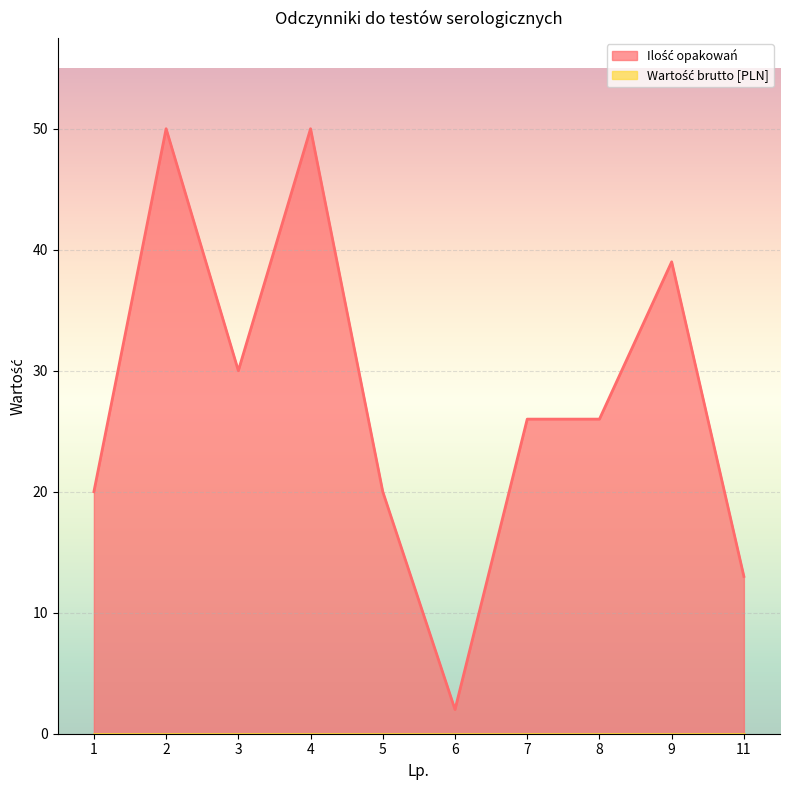

Rank the categories by value from lowest to highest.

6, 11, 1, 5, 7, 8, 3, 9, 2, 4